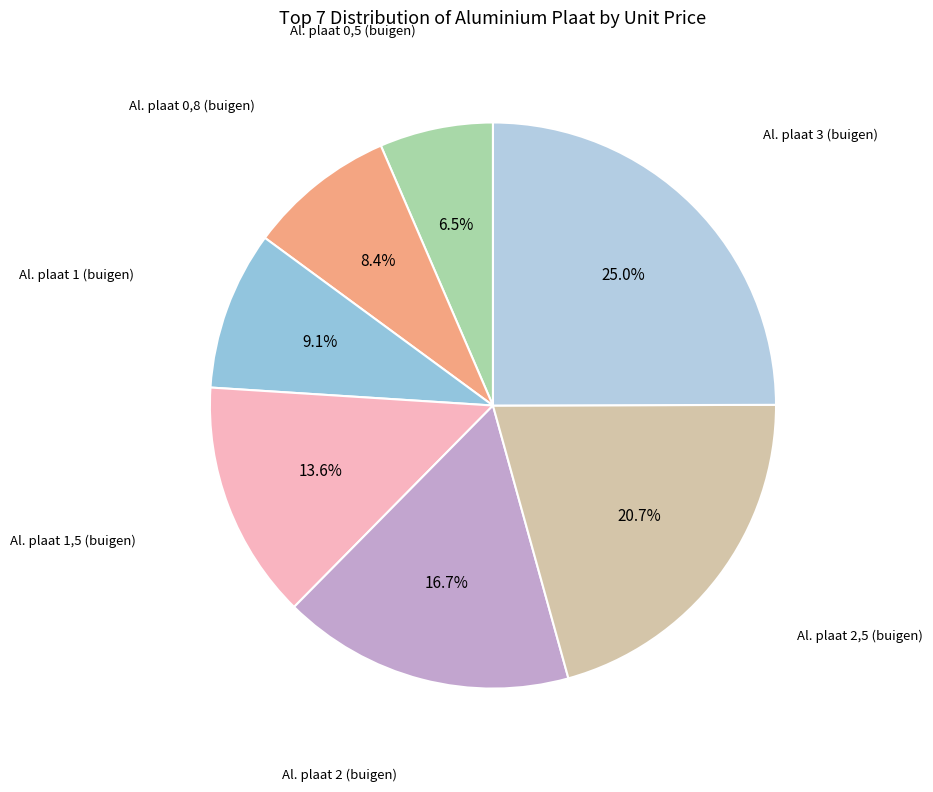

Is the sum of Al. plaat 1,5 (buigen) and Al. plaat 3 (buigen) greater than half?

No